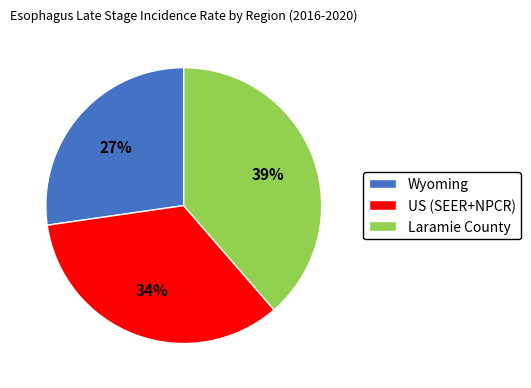

What is the largest slice in the pie chart?

Laramie County